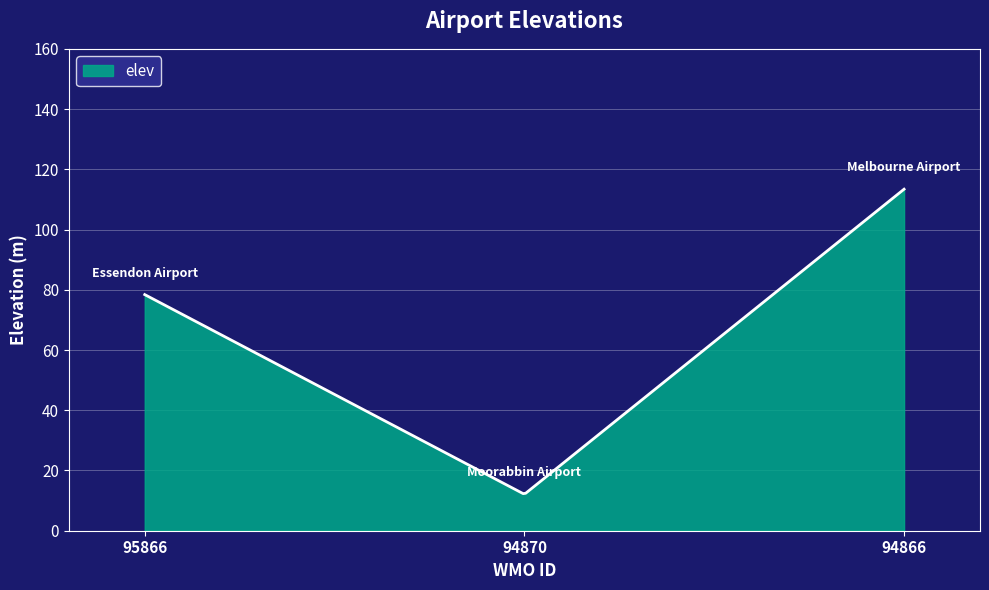

What is the greatest value displayed?

113.4